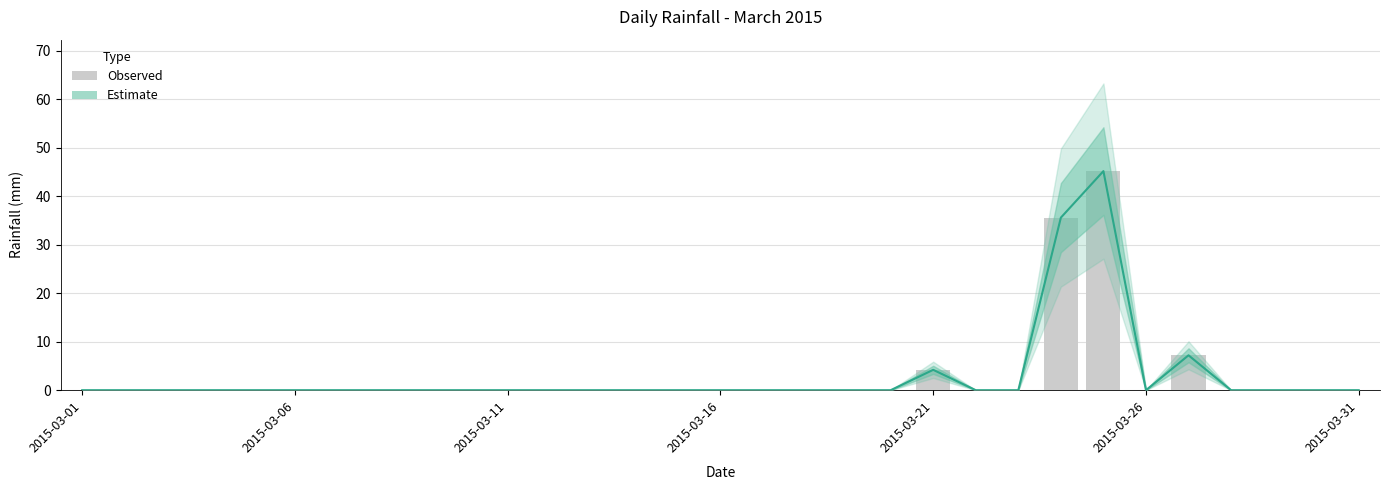

True or false: rain (observed) has a value of 1.2 at 2015-03-21.

False